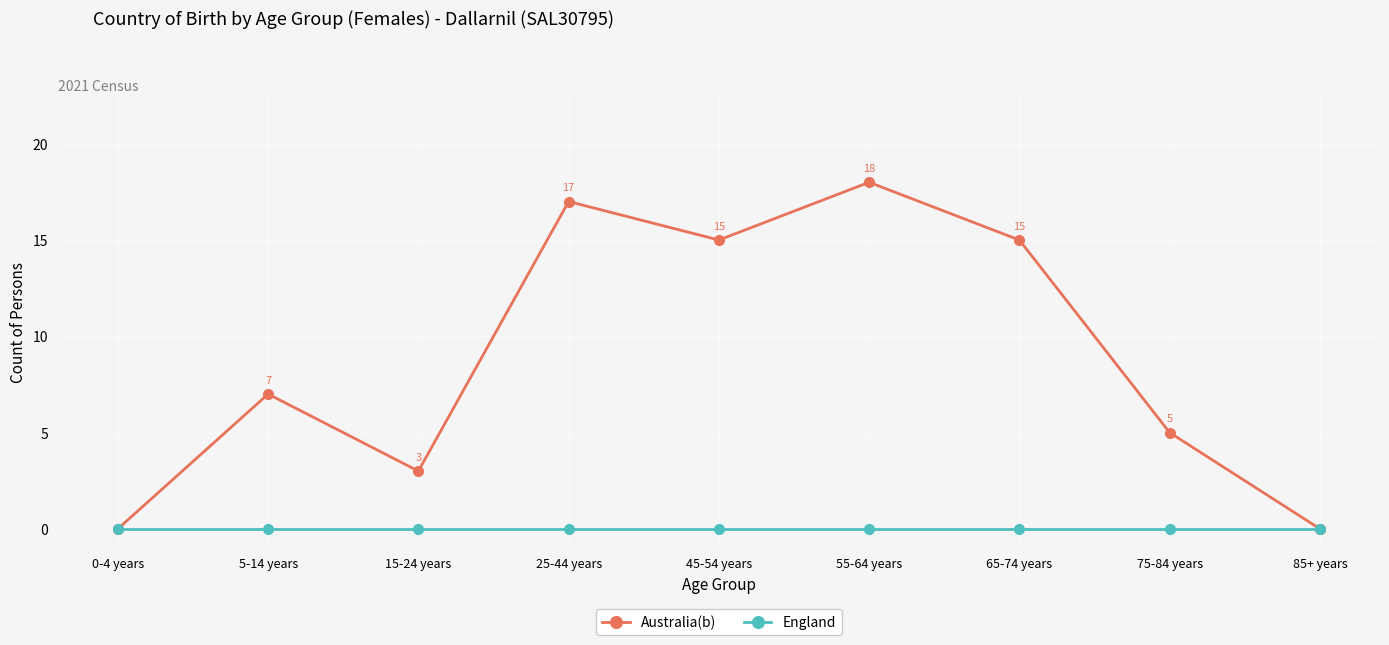

What are all the series names shown in the legend?

Australia(b), England